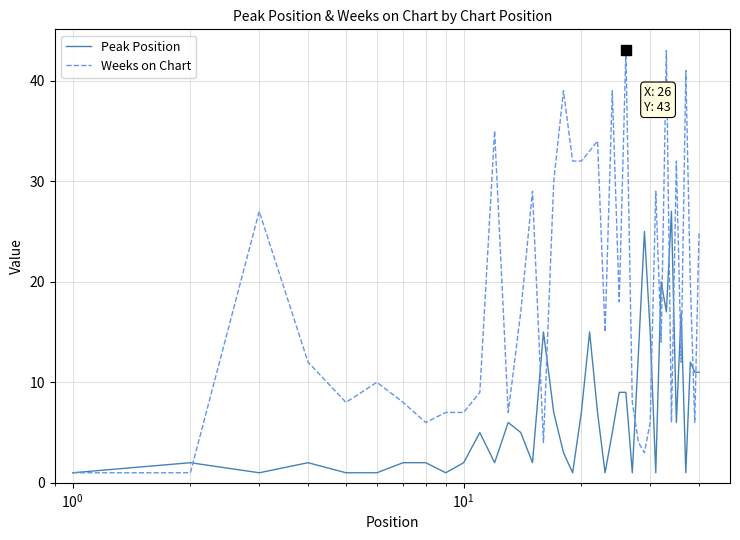

True or false: Weeks on Chart and Peak Position cross at least once.

True